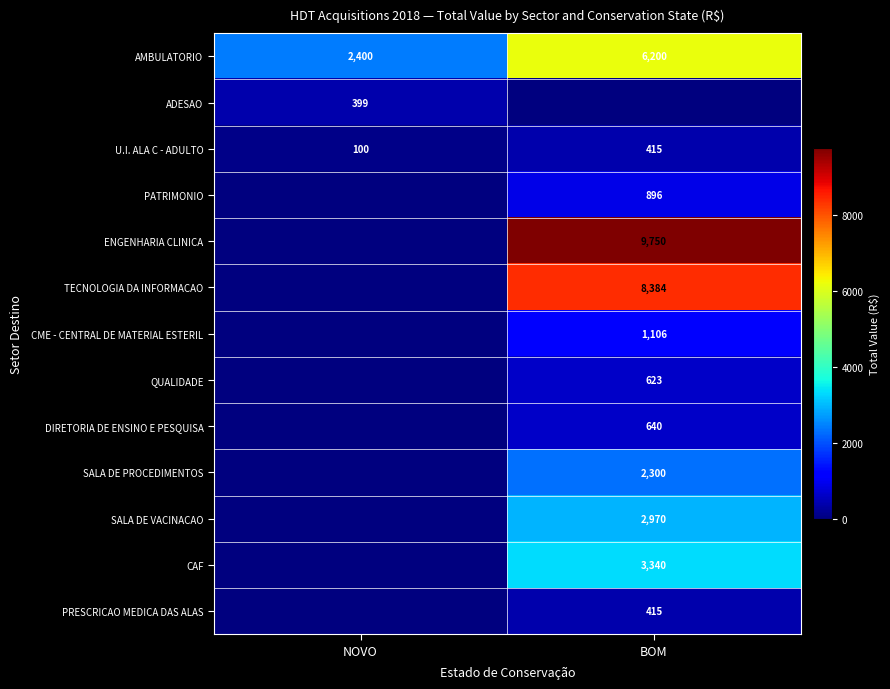

True or false: U.I. ALA C - ADULTO has a value of 147 at NOVO.

False